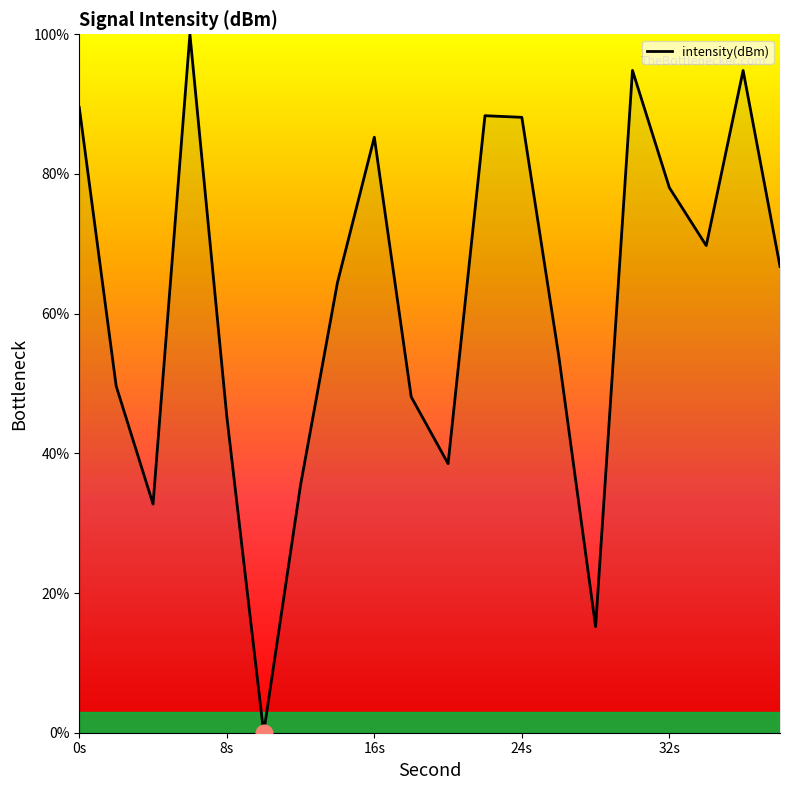

What is the maximum value shown in the chart?

100.0